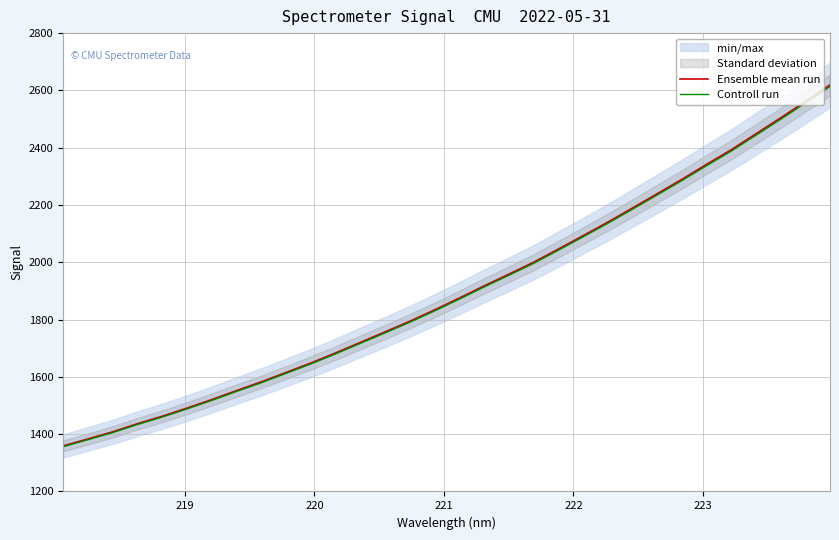

What is the difference between the maximum and minimum values in the Controll run series?

1257.7